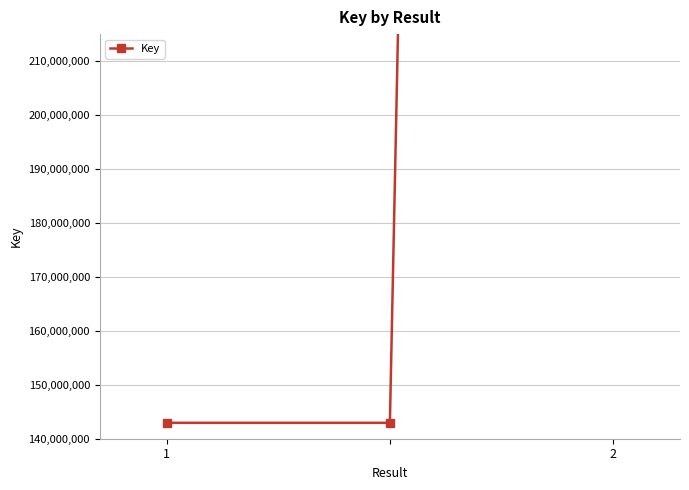

What value does the data have at 2, to the nearest 50?

2137671100